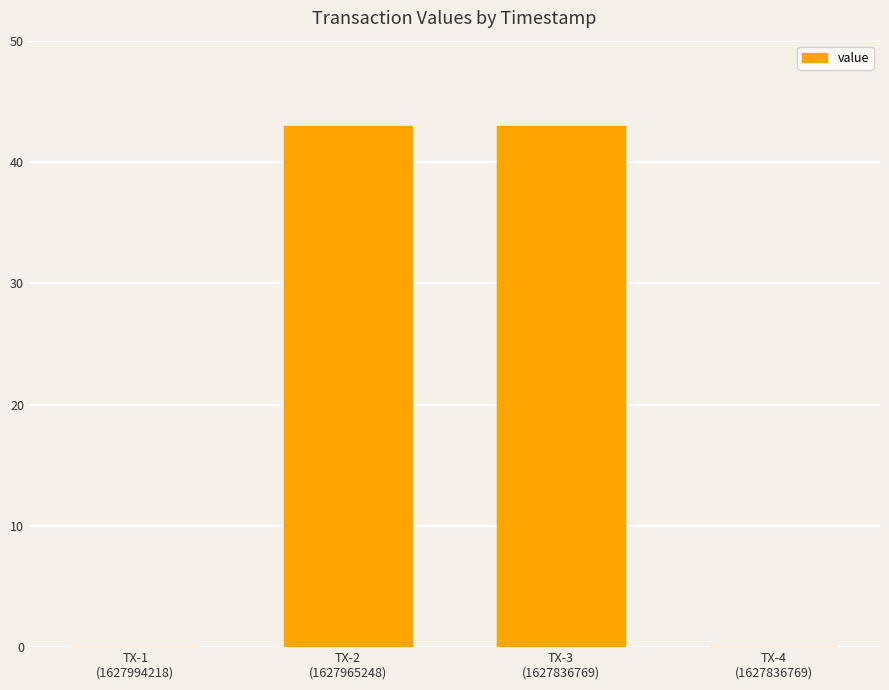

How many series are shown in this chart?

1